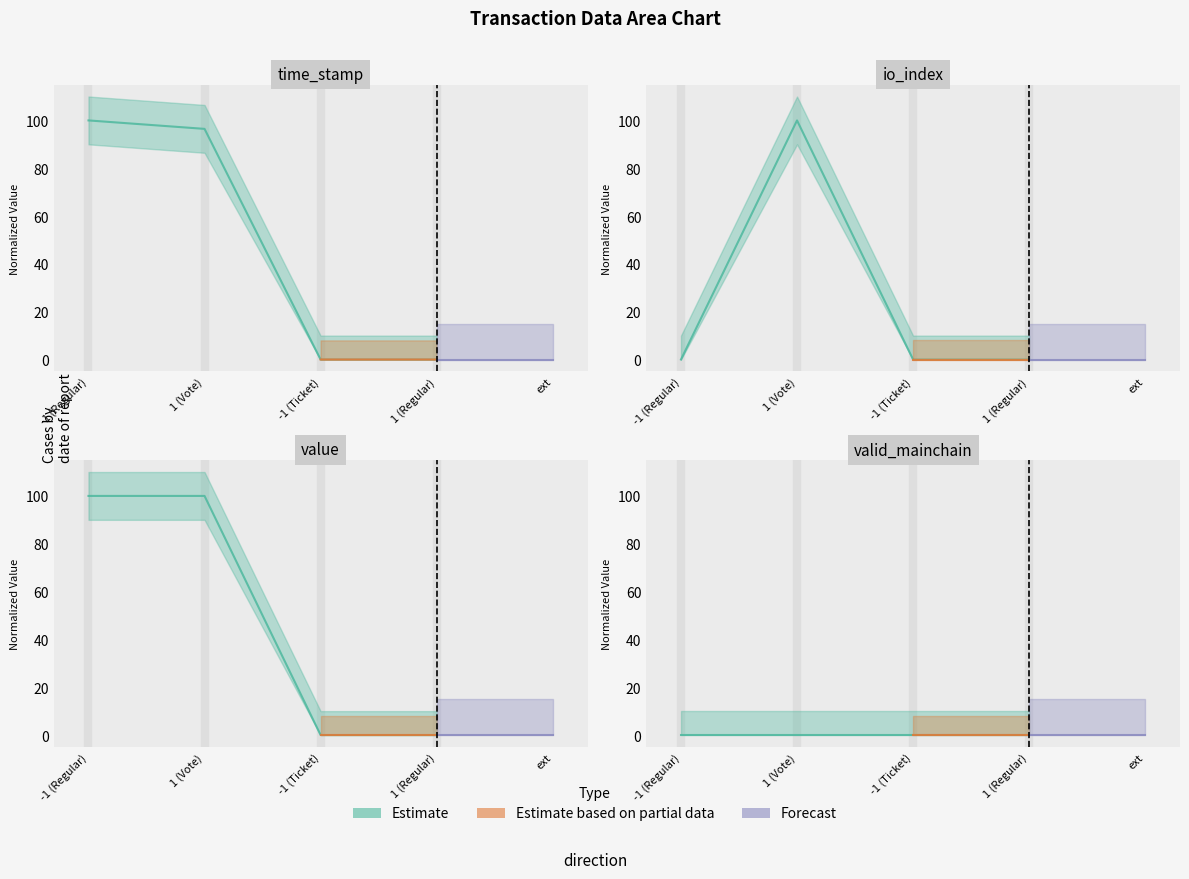

Which category has the lowest value in the io_index series?

-1 (Regular)